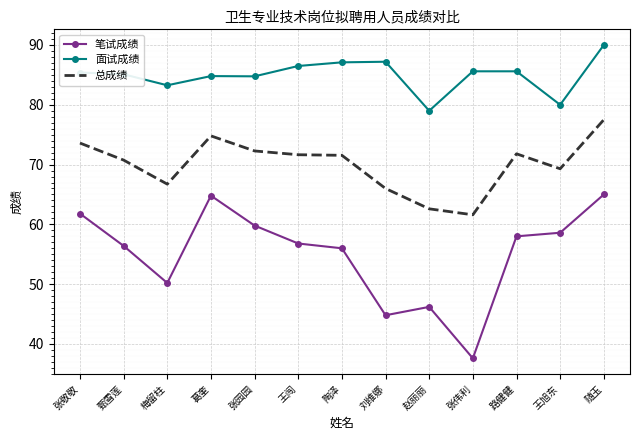

Does the chart display data point markers on the line(s)?

Yes